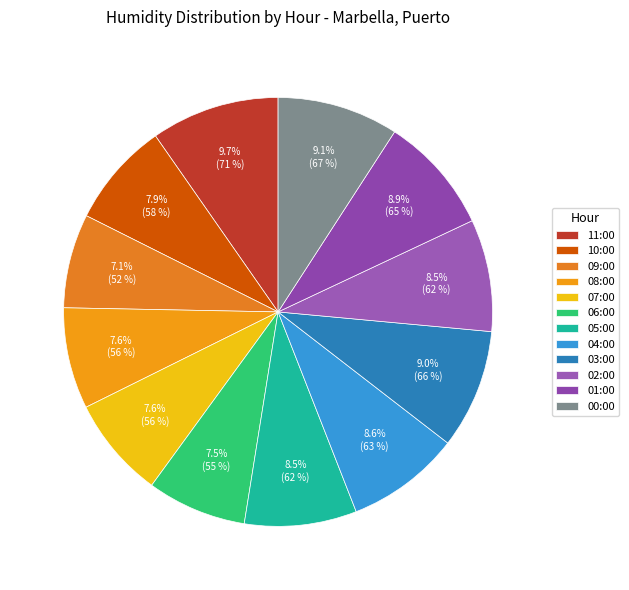

What is the smallest slice in the pie chart?

09:00